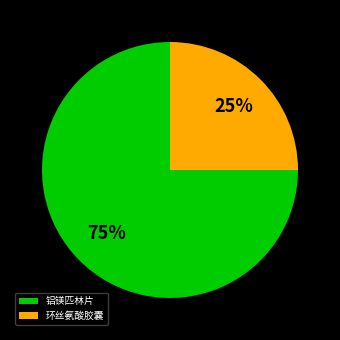

Does 铝镁匹林片 account for over 50% of the chart?

Yes